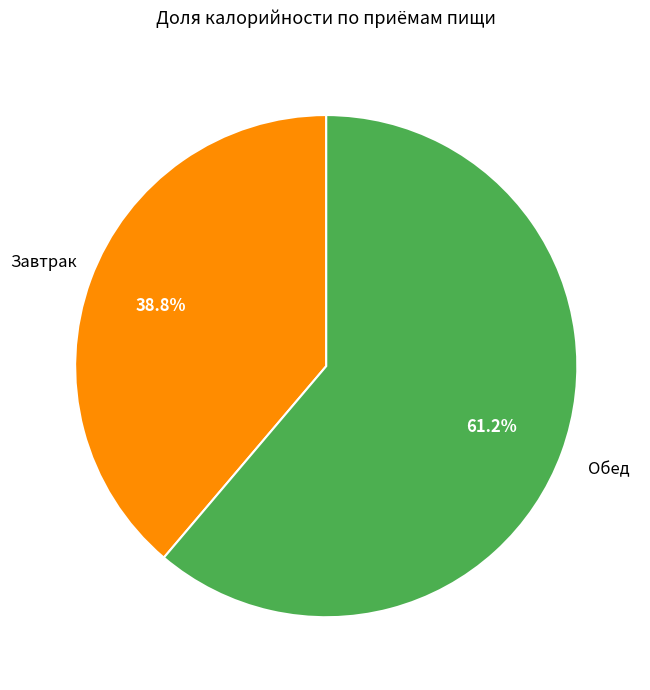

What is the smallest slice in the pie chart?

Завтрак